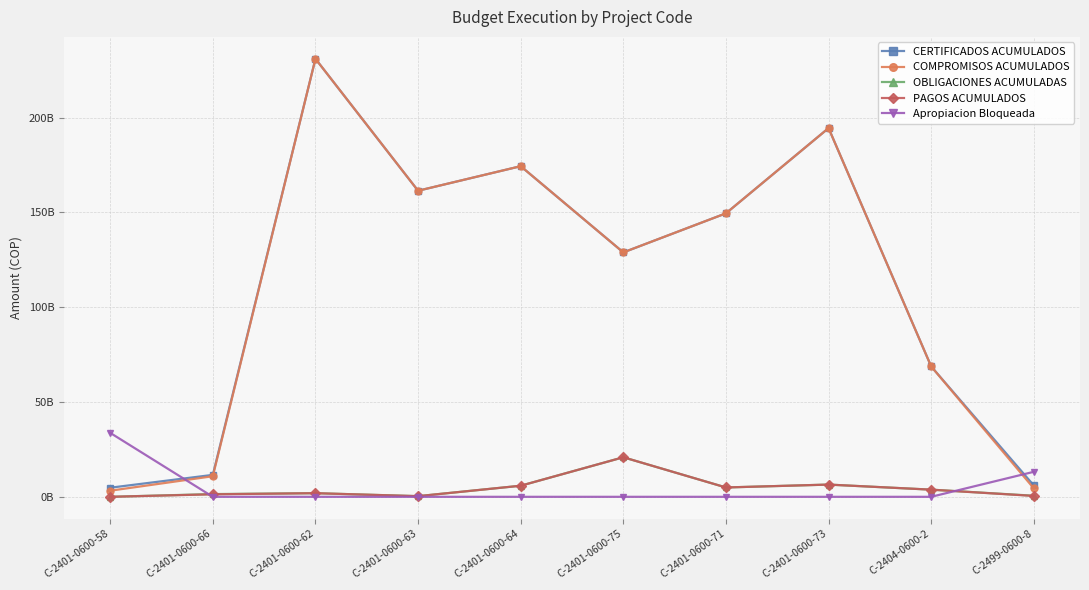

What is the greatest value displayed?

231077430881